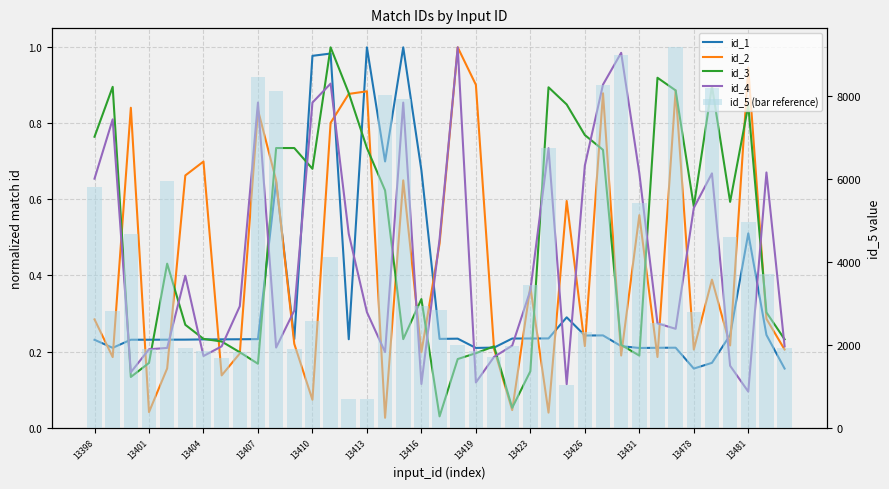

List the series in order of their peak value, lowest first.

id_1, id_2, id_3, id_4, id_5 (bar reference)